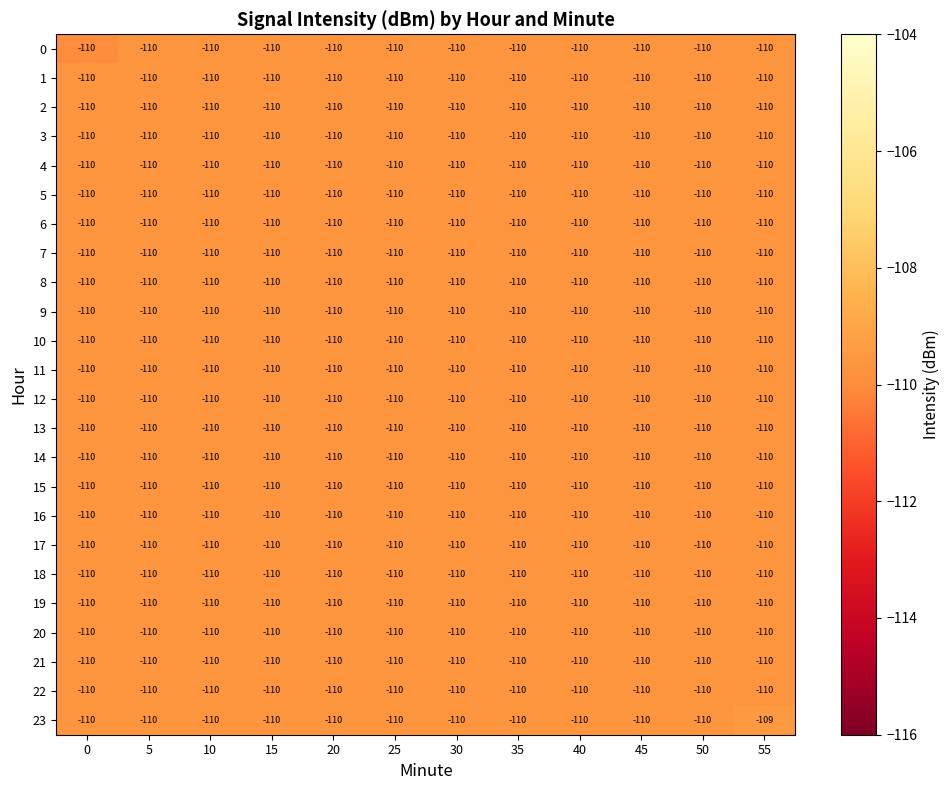

Is it true that 4 equals -110 at 40?

True